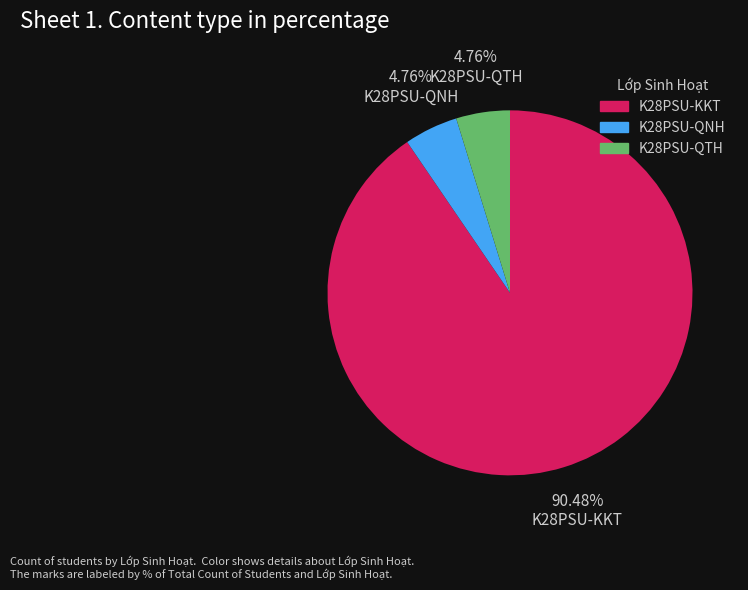

To the nearest percent, what is the combined percentage of K28PSU-QNH and K28PSU-KKT?

95%